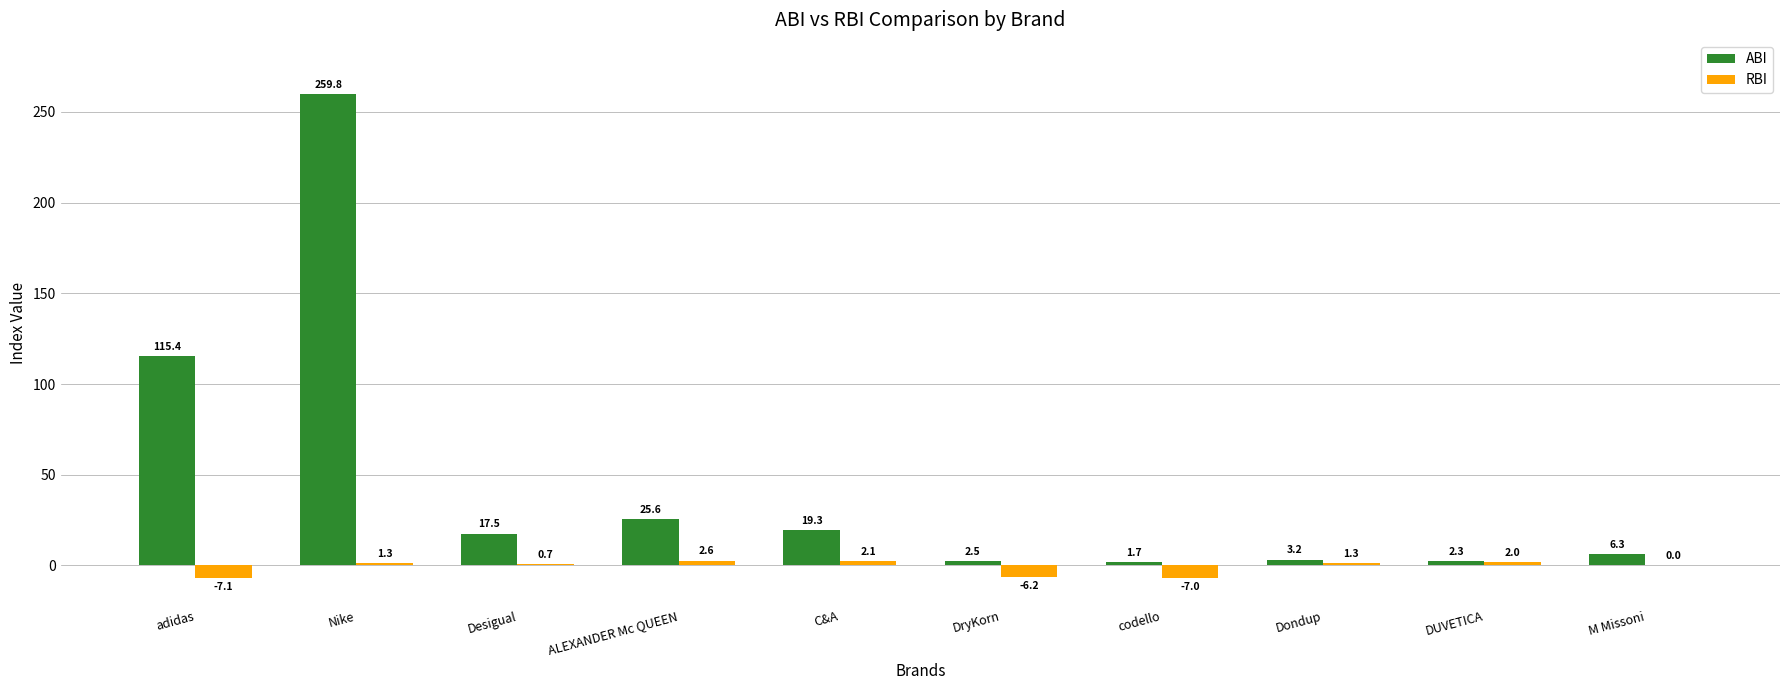

How many groups of bars are there?

10